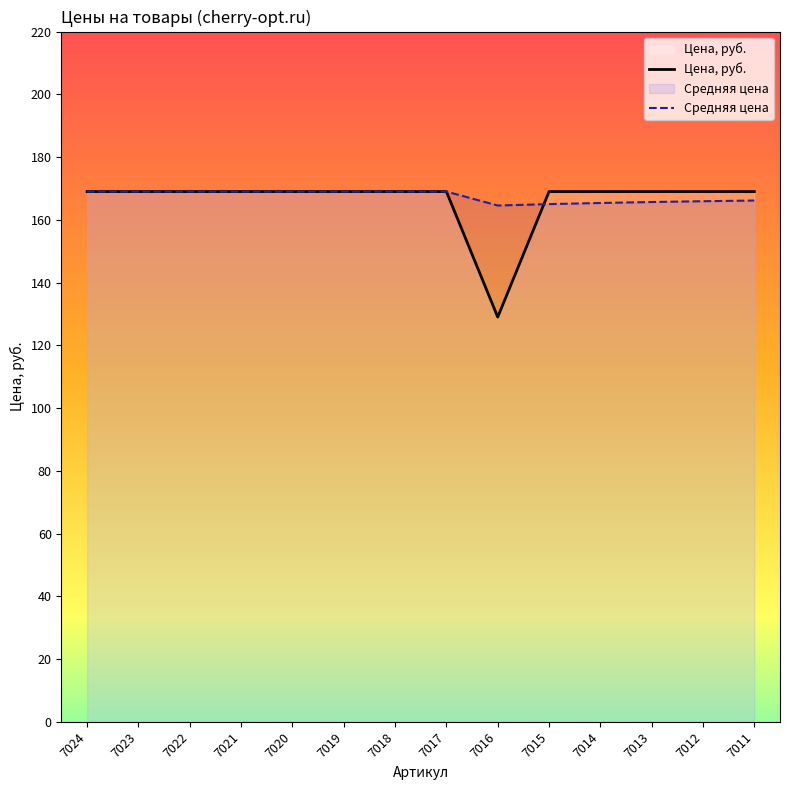

What is the value of the 3rd point from the left?

169